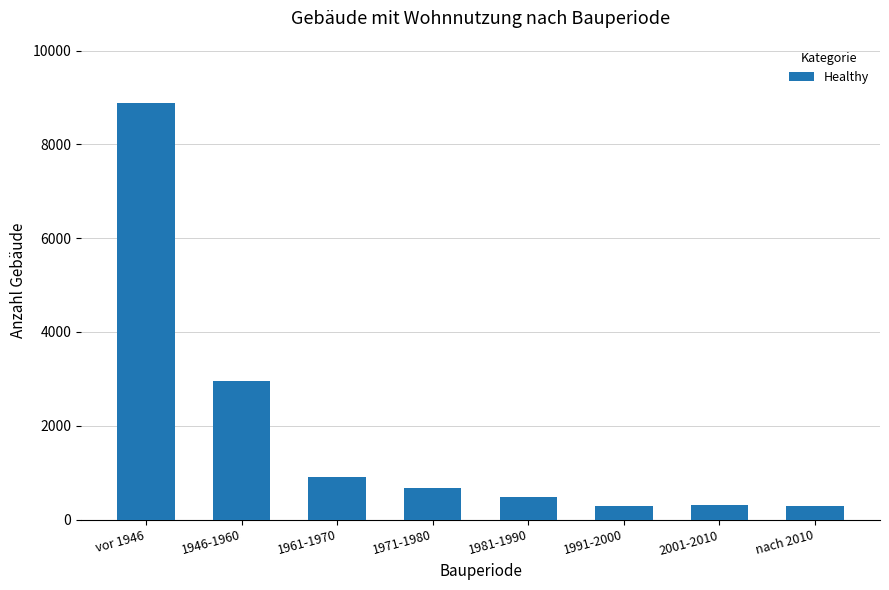

Which label corresponds to the largest value in the chart?

vor 1946